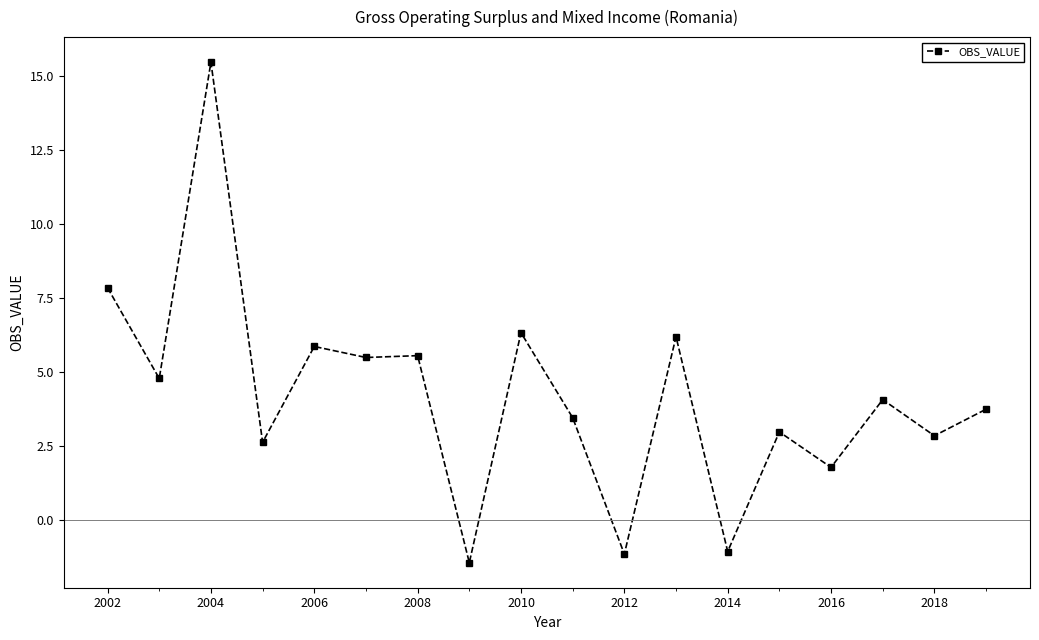

What is the difference between the maximum and minimum values?

16.9